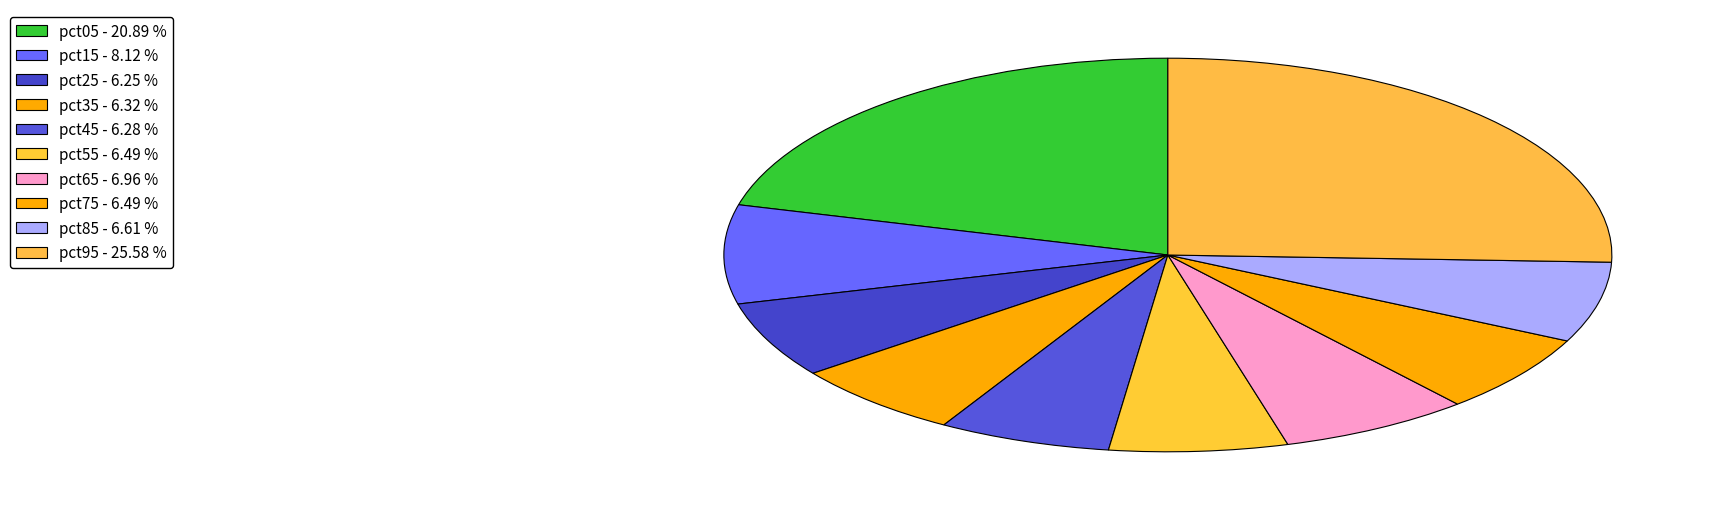

How many segments does this pie chart have?

10